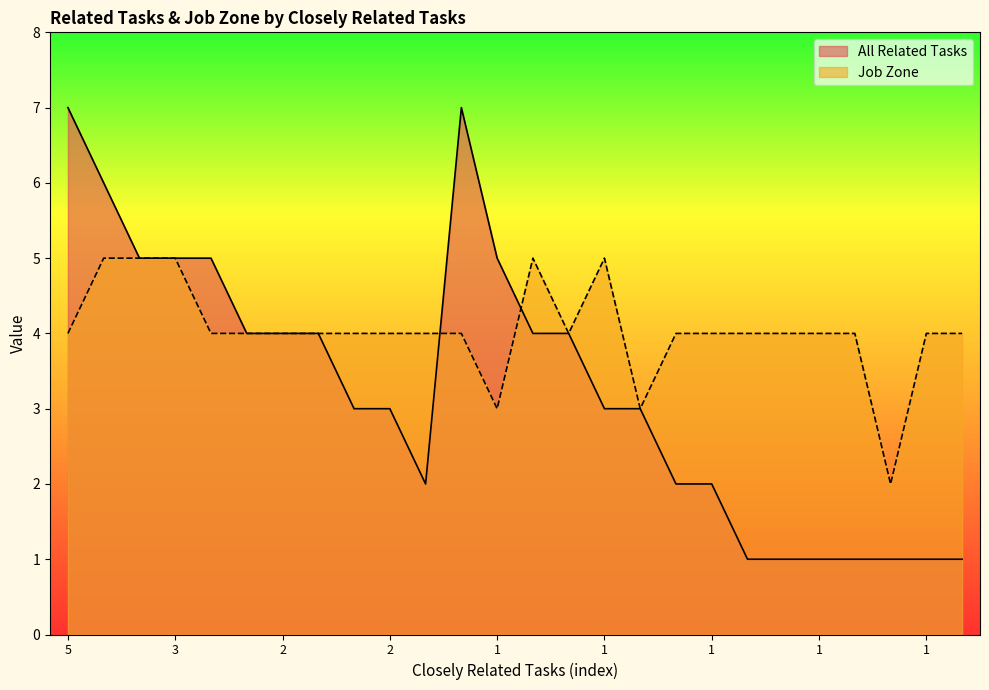

The All Related Tasks series shows 2 at 1. True or false?

False